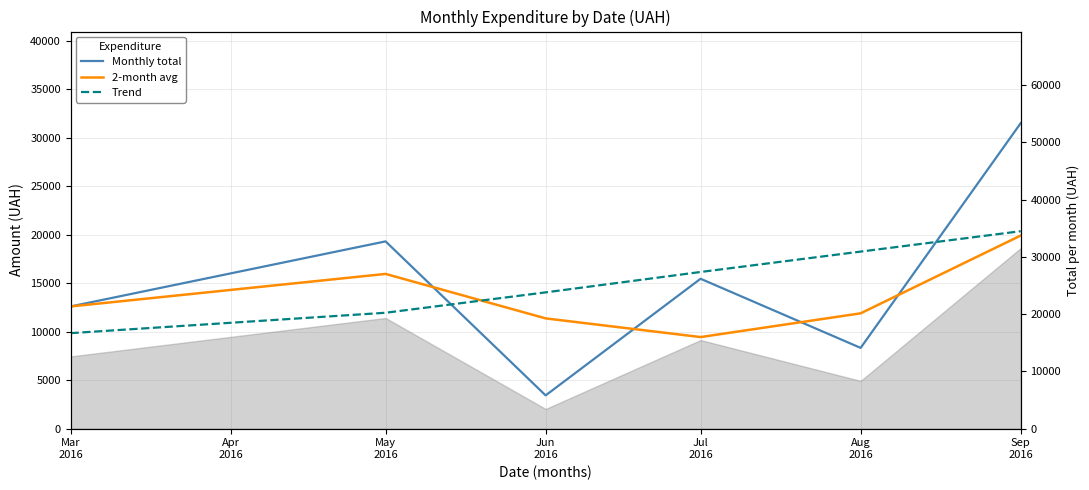

How many data points in 2-month avg are less than 12602?

3